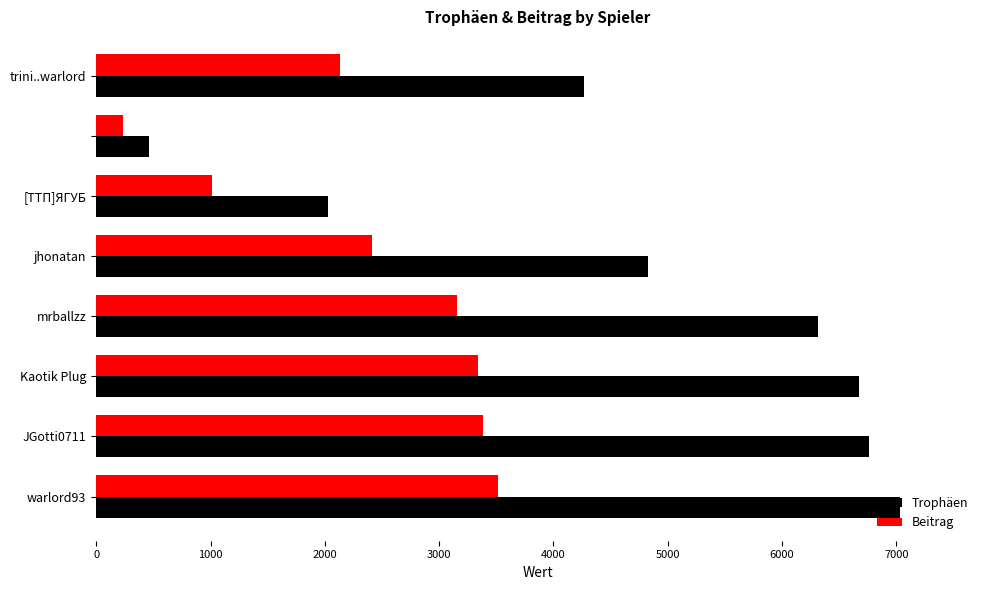

What is the average value of the Trophäen series?

4796